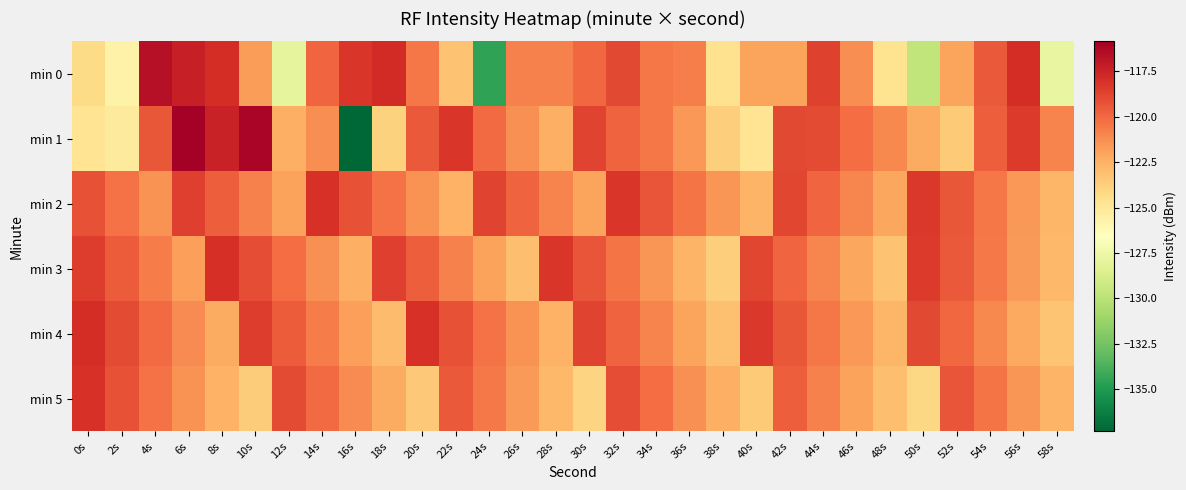

Which series has the widest spread of values?

min 1